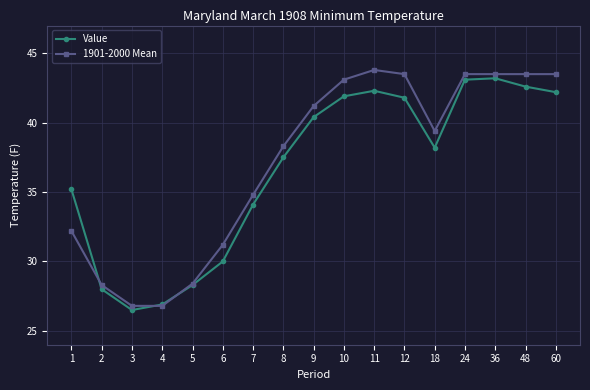

What is the value of the Value point at the 14th from the left?

43.1